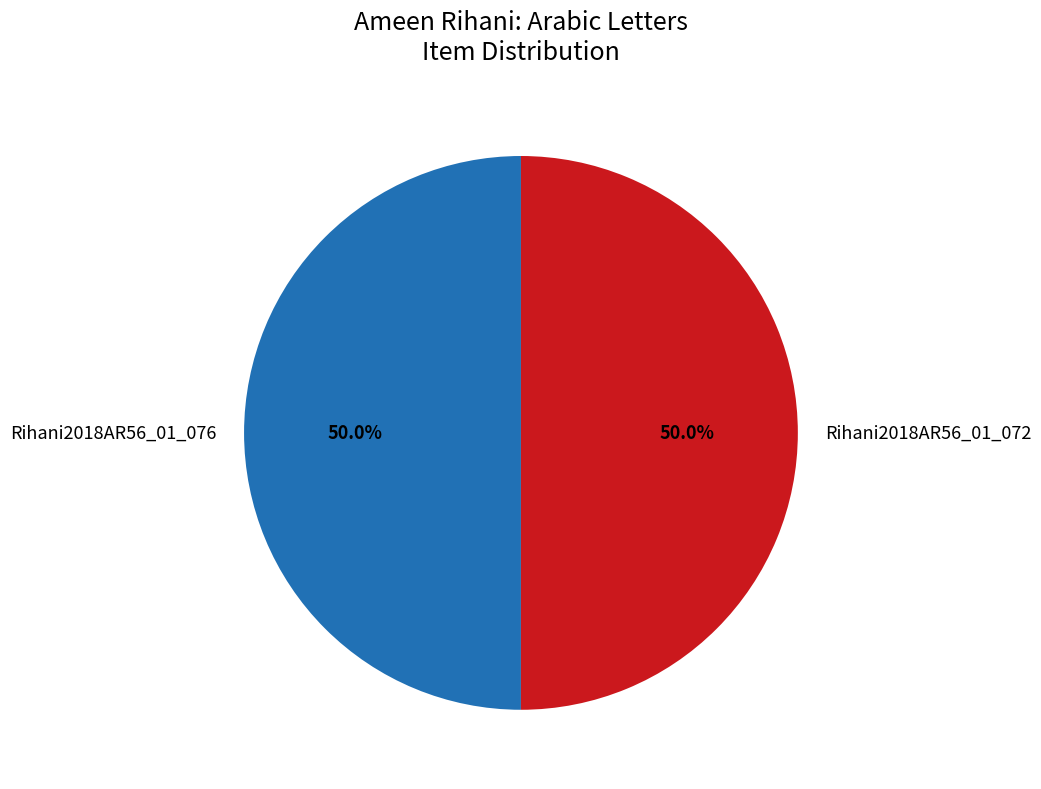

Approximately how many times larger is the value at Rihani2018AR56_01_076 compared to Rihani2018AR56_01_072?

1.0